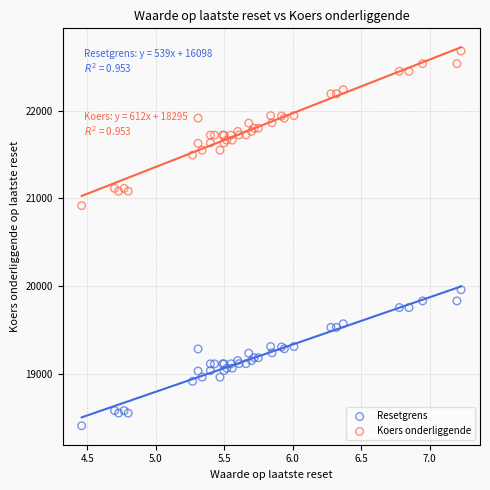

Which series reaches the maximum Y coordinate?

Koers onderliggende